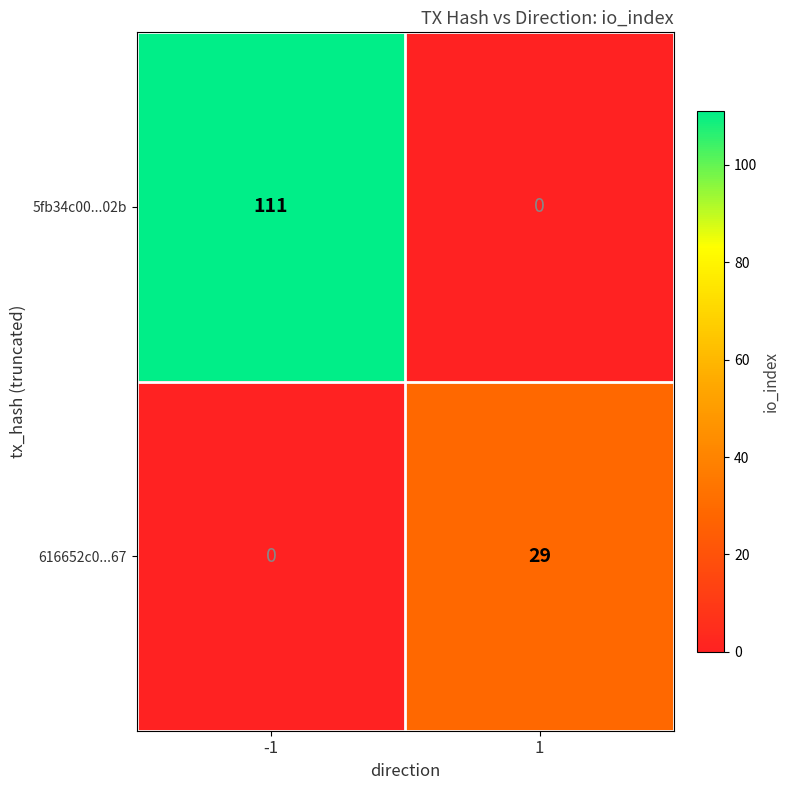

Is it true that 616652c0...67 equals 0 at -1?

True